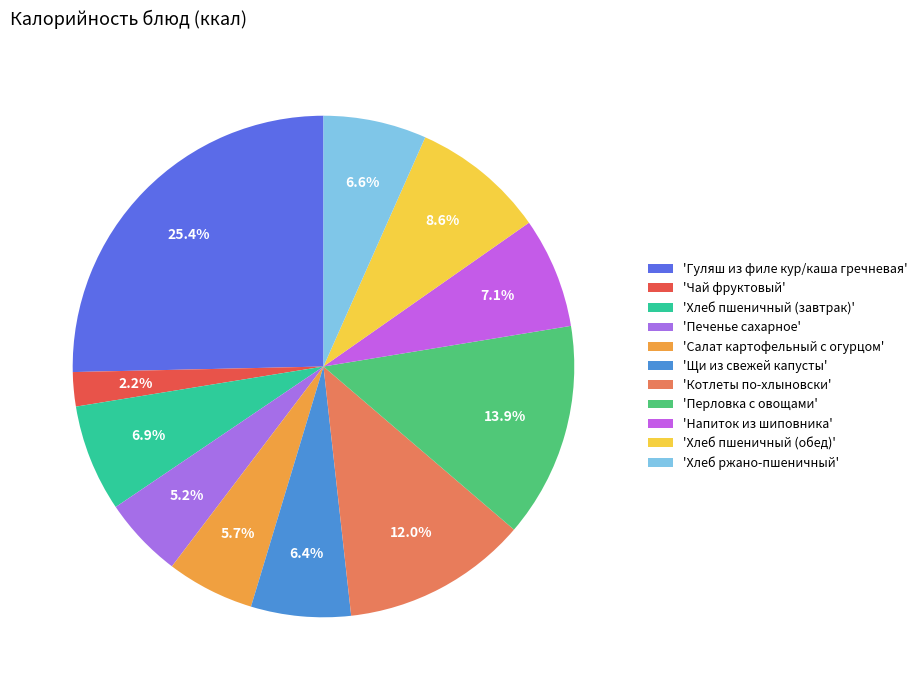

To the nearest percent, what is the difference between the largest and smallest slice percentages?

23%